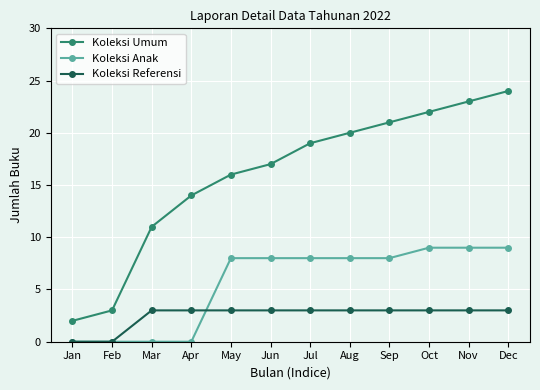

True or false: Koleksi Umum has more than 2 interior local peaks.

False